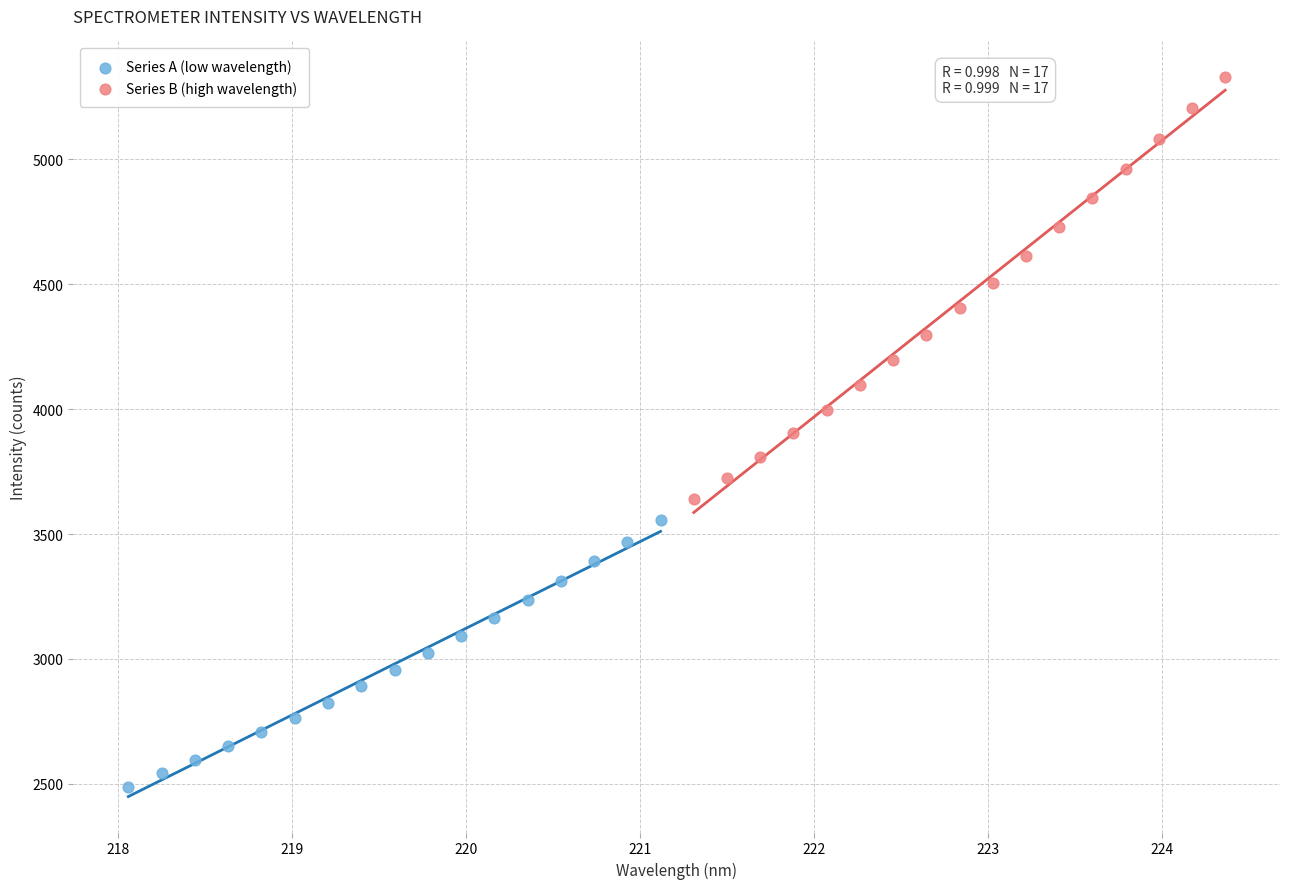

What are all the series names shown in the legend?

Series A (low wavelength), Series B (high wavelength)